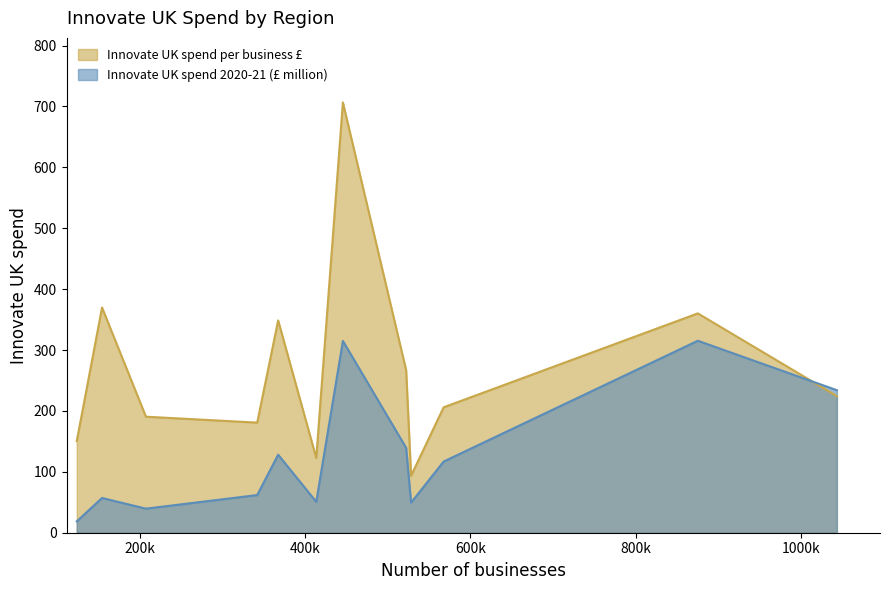

What is the approximate value of Innovate UK spend 2020-21 (£ million) at North East?

57.1